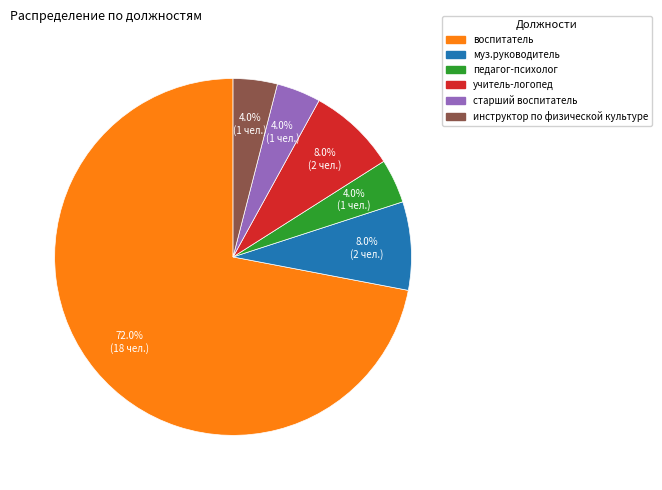

What is the largest slice in the pie chart?

воспитатель